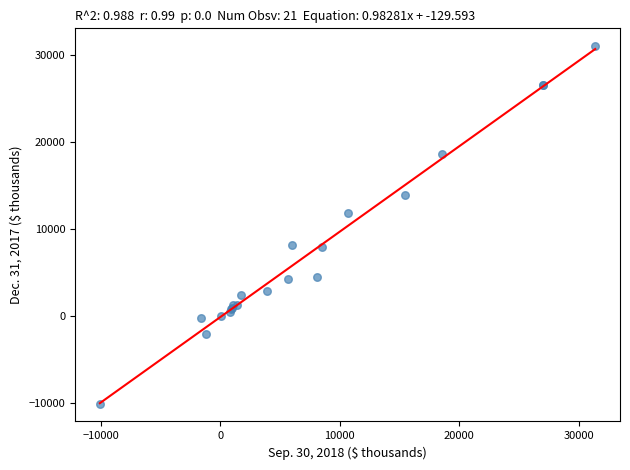

What Y value in the scatter plot is closest to 10470?

11811